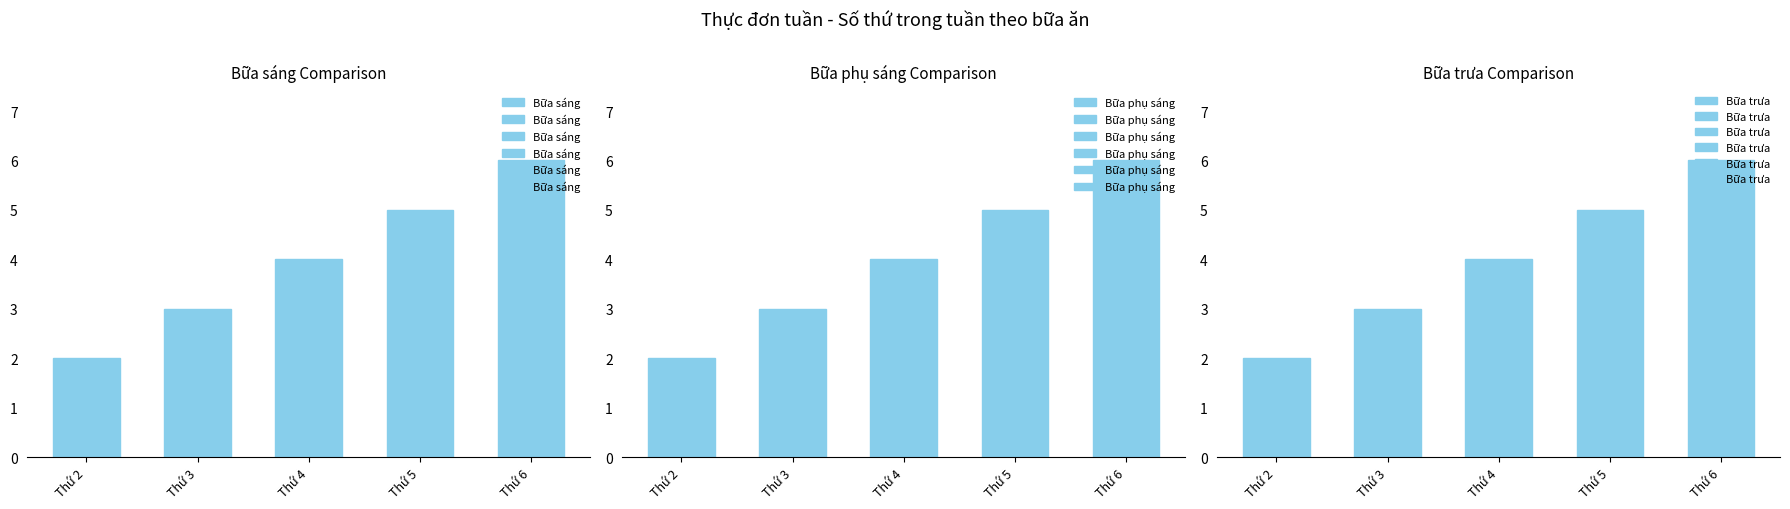

Reading left to right, transcribe all the data shown in this chart.

Bữa sáng: Thứ 2=2	Thứ 3=3	Thứ 4=4	Thứ 5=5	Thứ 6=6
Bữa phụ sáng: Thứ 2=2	Thứ 3=3	Thứ 4=4	Thứ 5=5	Thứ 6=6
Bữa trưa: Thứ 2=2	Thứ 3=3	Thứ 4=4	Thứ 5=5	Thứ 6=6